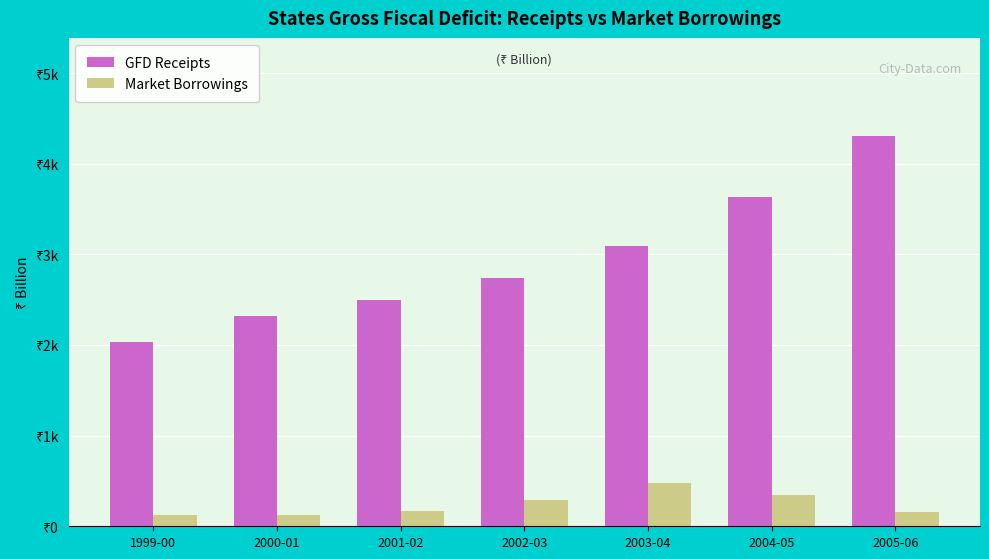

Are the bars grouped side by side (vs. stacked)?

Yes